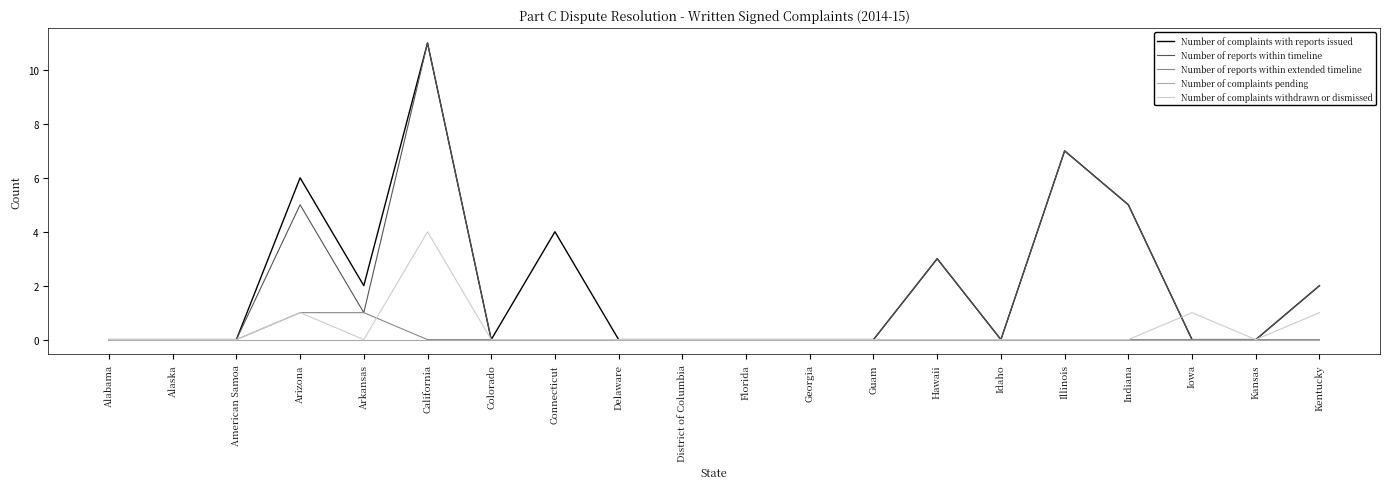

At which category is the sum across all series the highest?

California